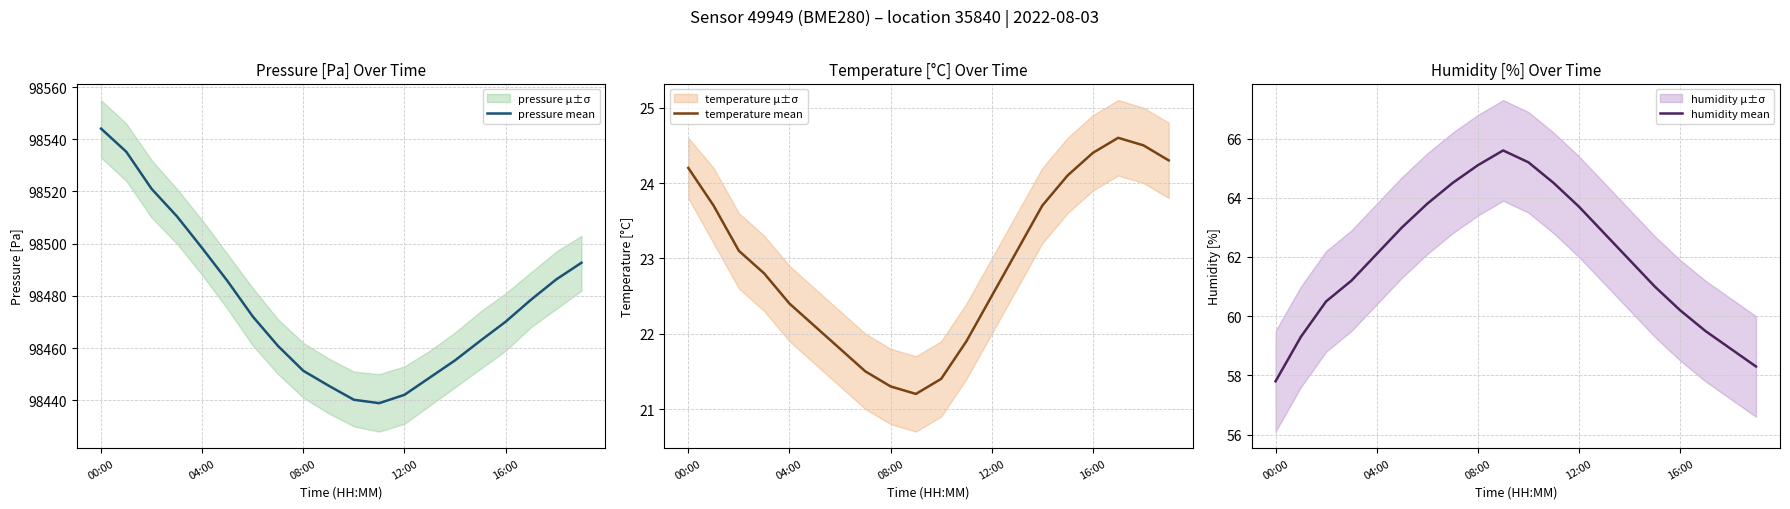

Is this an area chart (filled region under the line)?

No